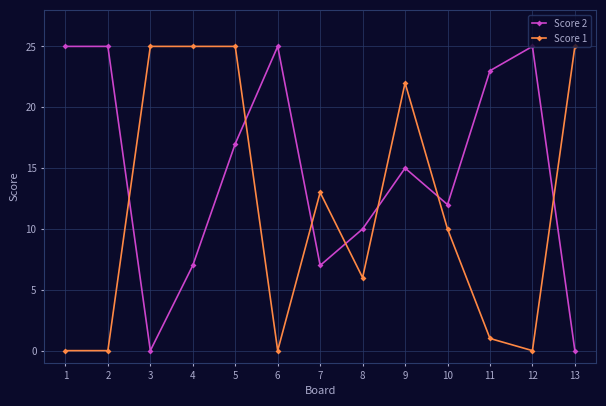

How many lines are shown in the chart?

2